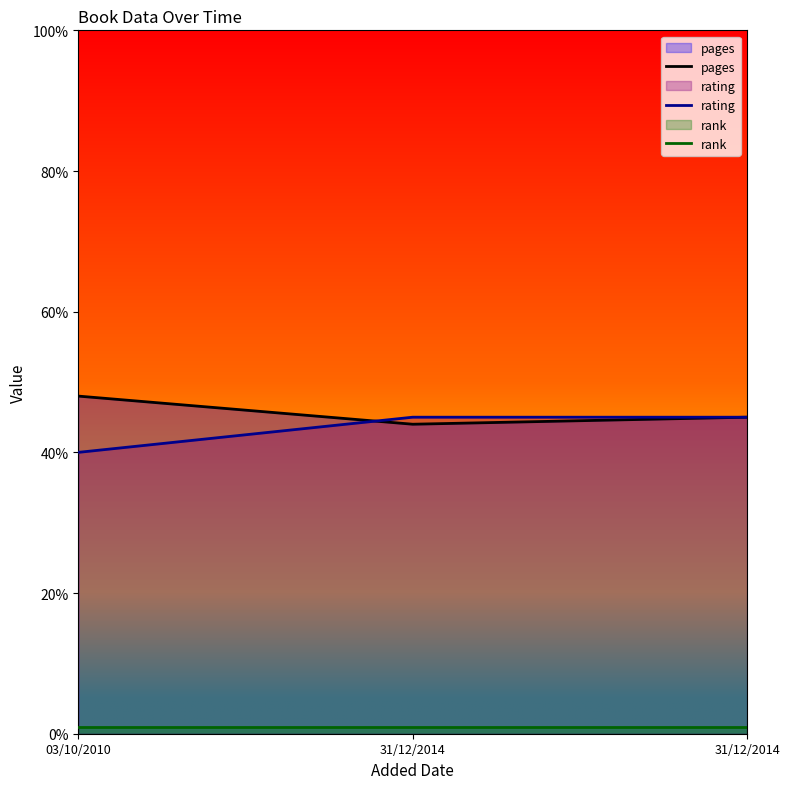

Reading left to right, extract all data points from this chart.

pages: 48	44	45
rating: 40	45	45
rank: 1	1	1